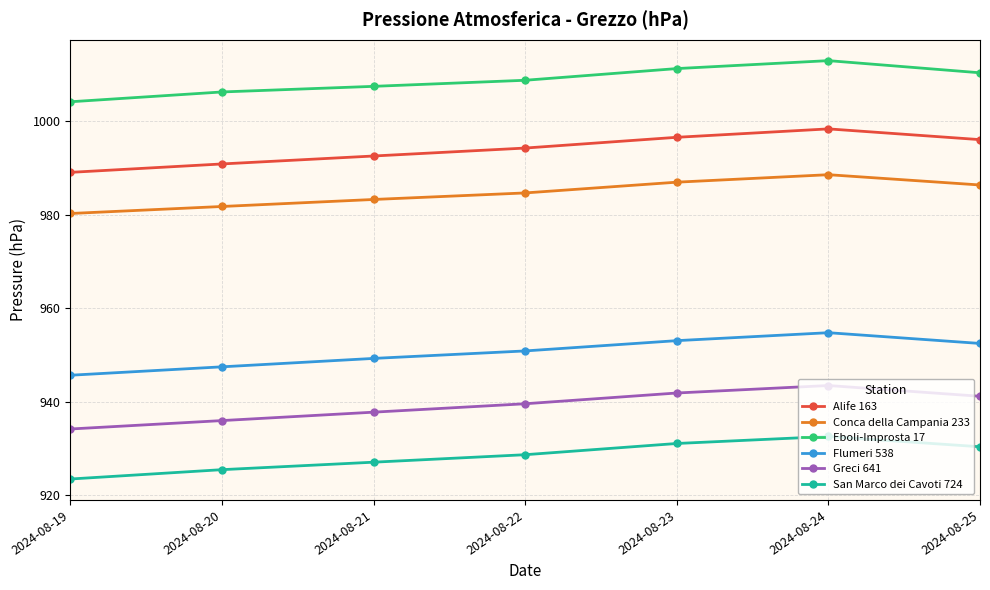

True or false: Conca della Campania 233 and Alife 163 intersect in this chart.

False